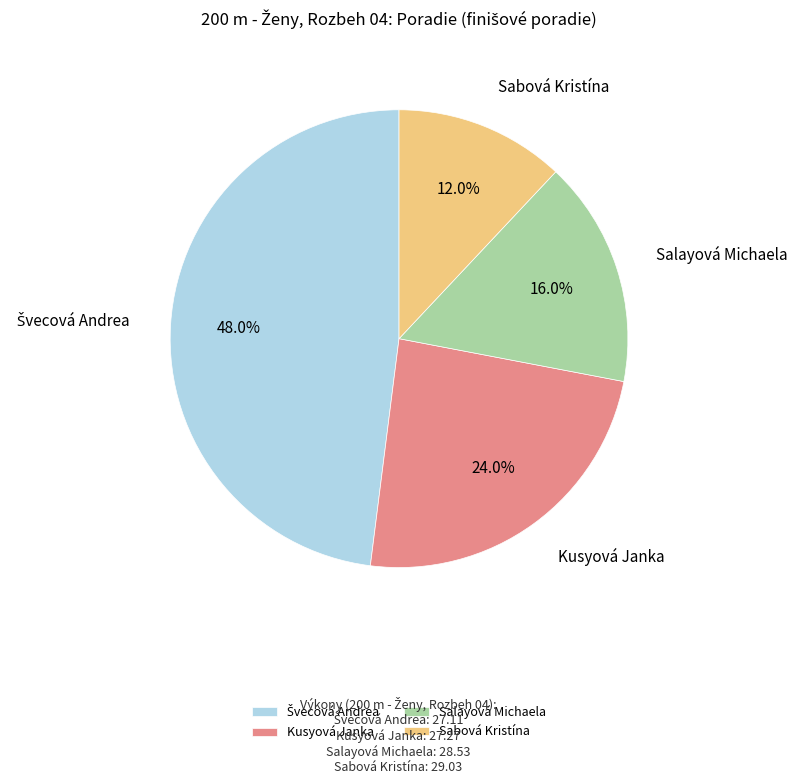

Is the sum of Salayová Michaela and Kusyová Janka greater than half?

No